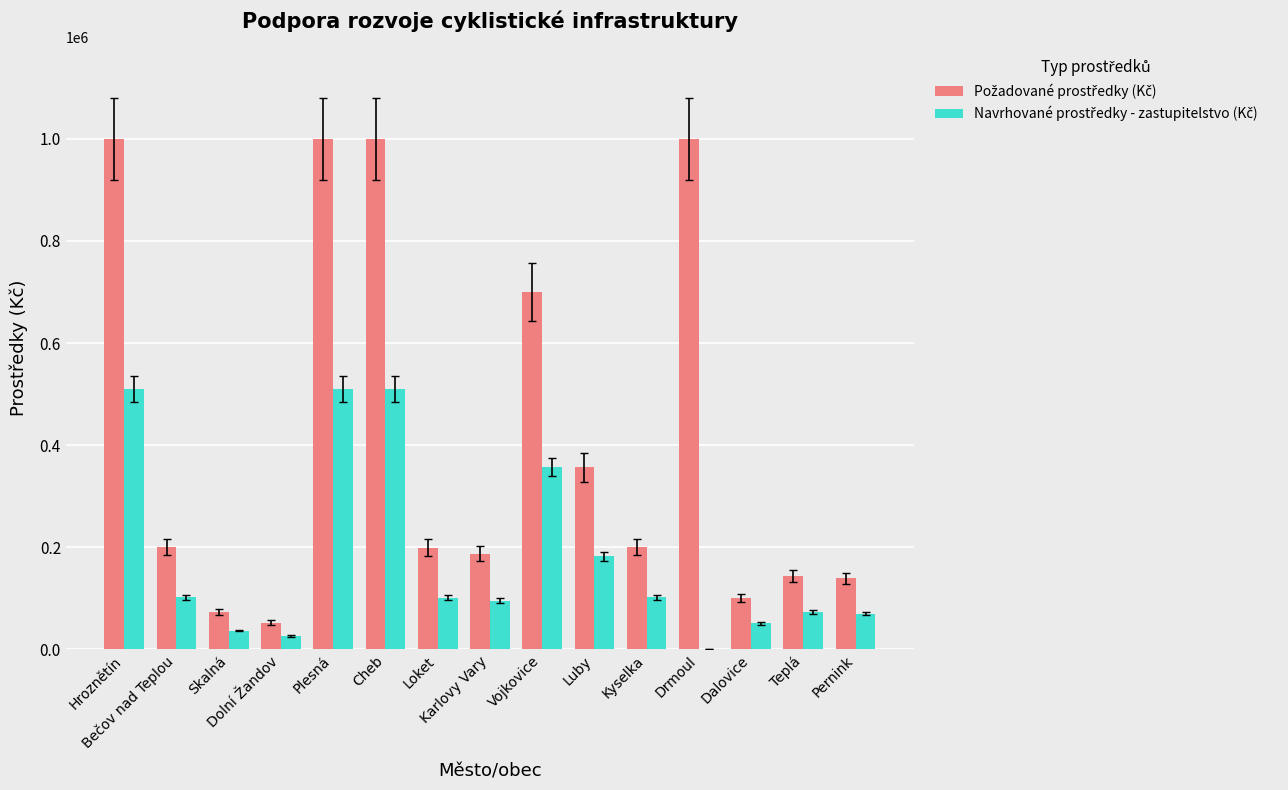

What is the greatest value displayed?

1000000